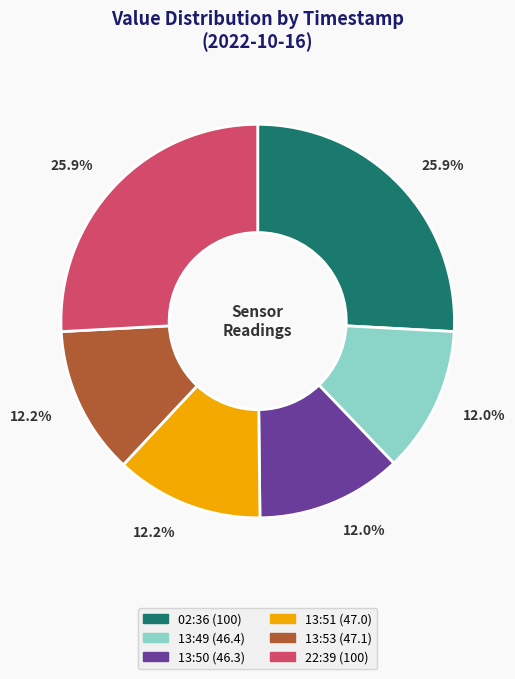

What is the ratio of the value at 13:49 (46.4) to the value at 22:39 (100)?

0.5